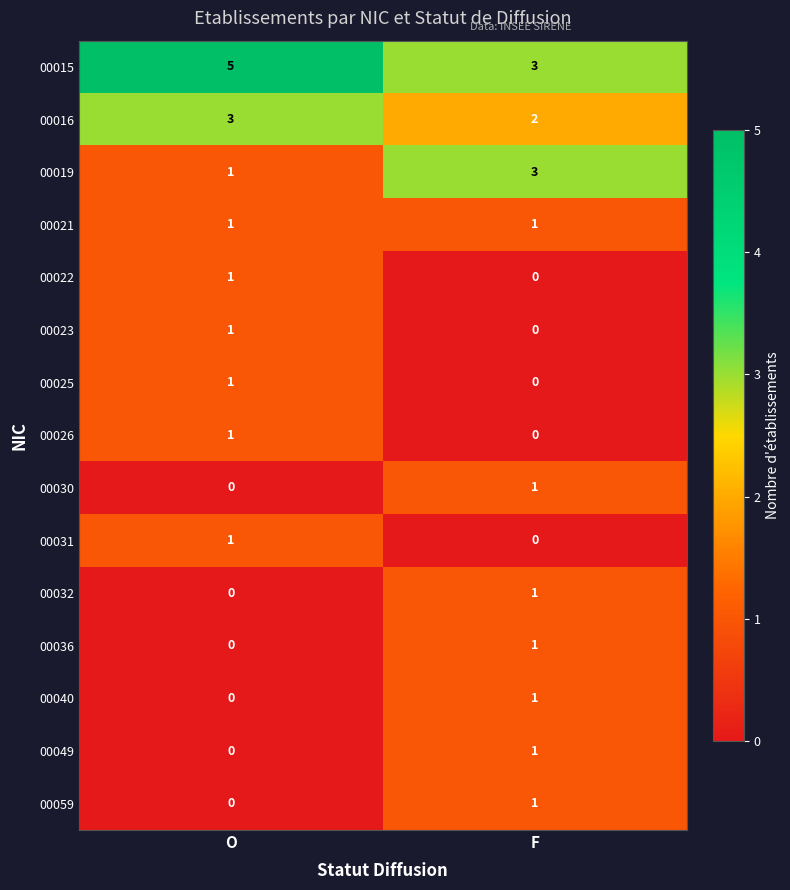

How many data points in 00030 are less than 1?

1